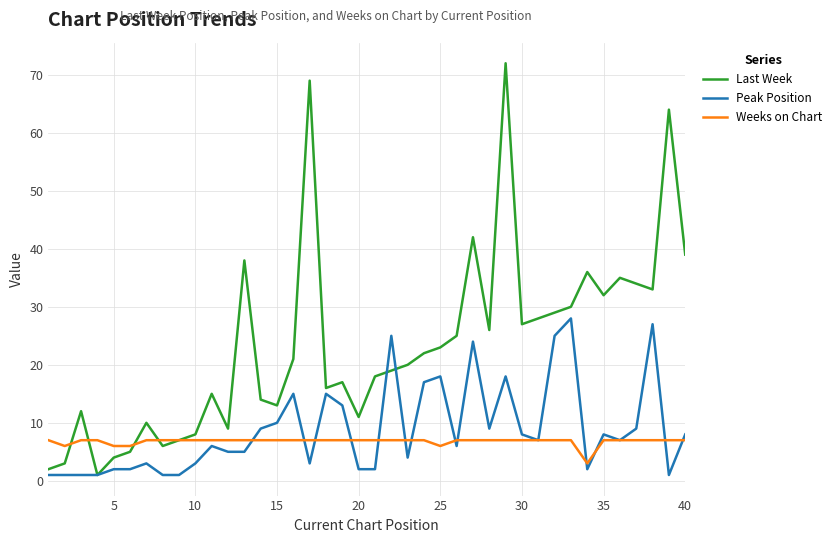

What is the greatest value displayed?

72